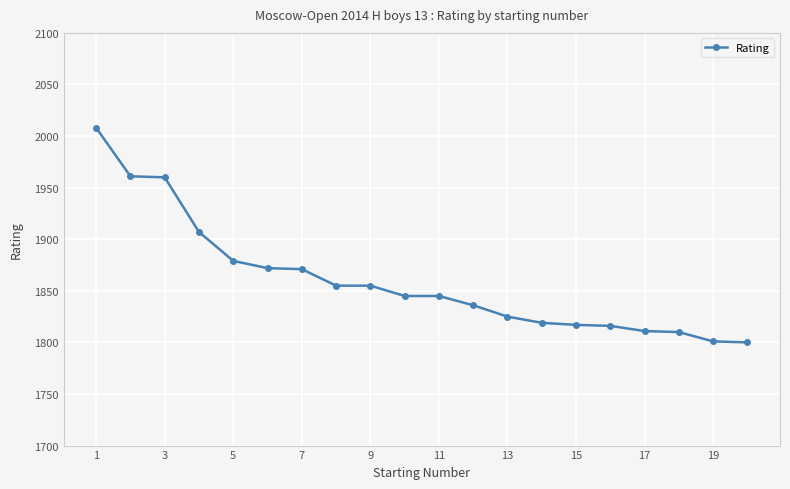

What is the minimum value shown in the chart?

1800